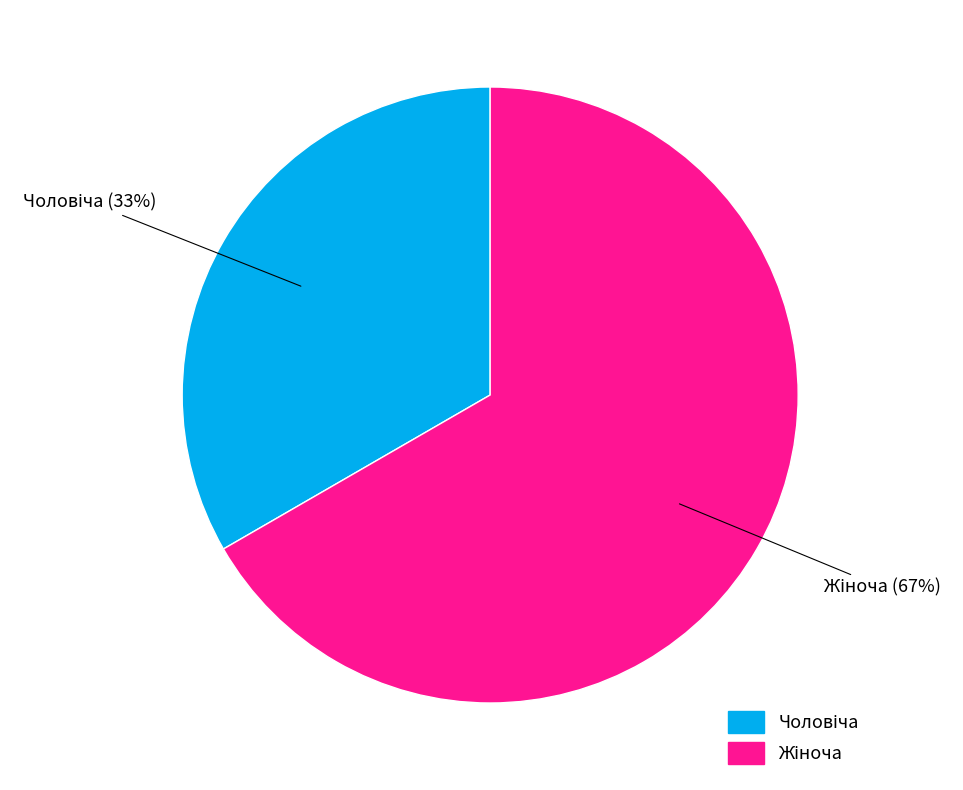

Does any single category account for the majority?

Yes